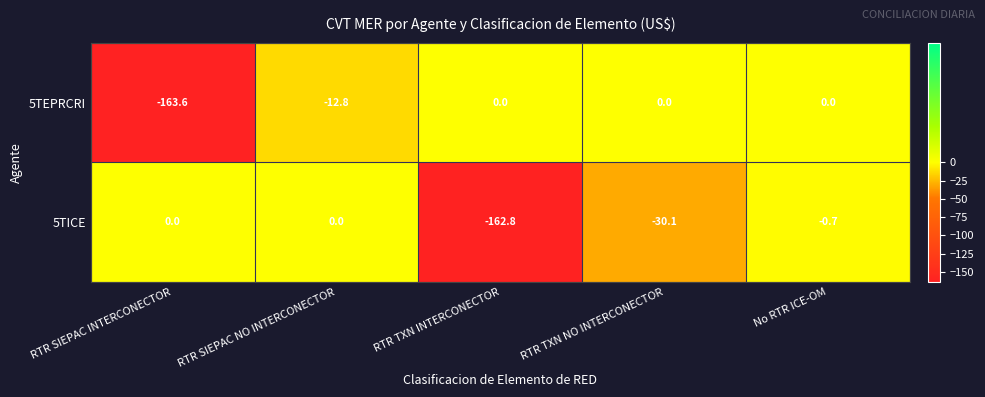

Which series has the widest spread of values?

5TEPRCRI